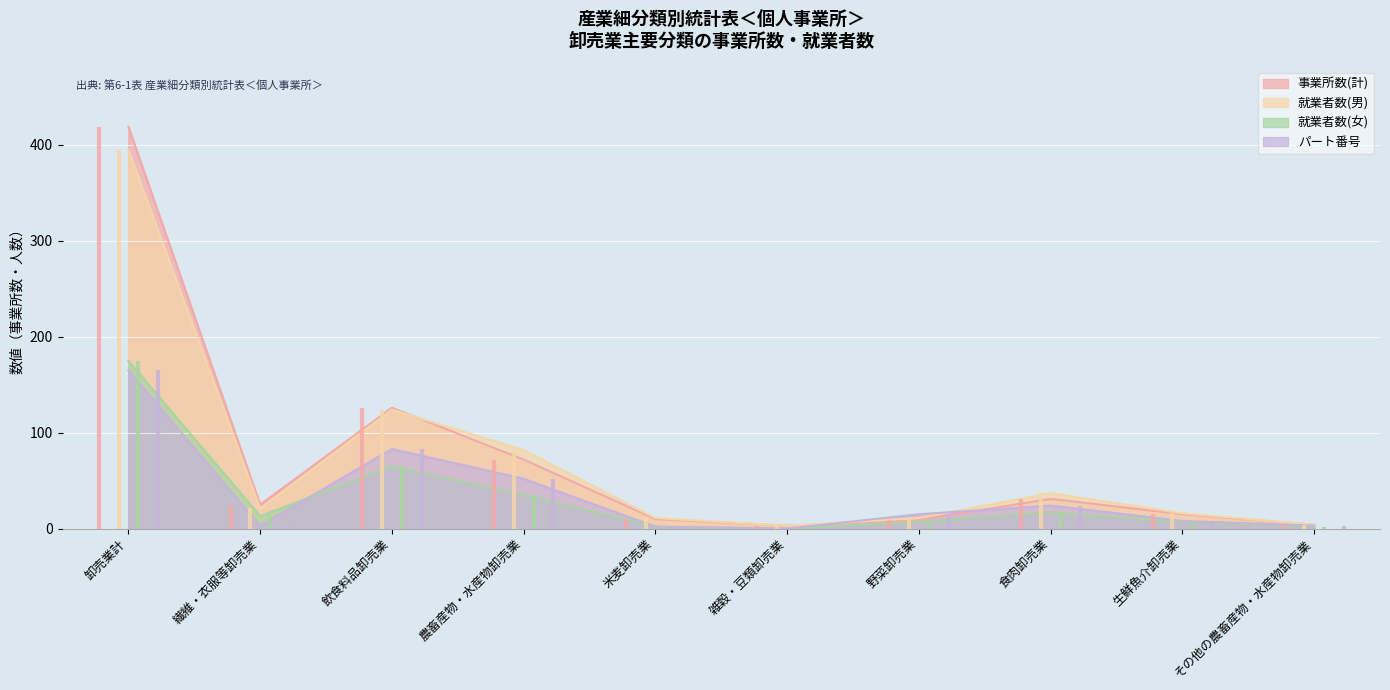

Between which two adjacent categories do パート番号 and 事業所数(計) first intersect?

雑穀・豆類卸売業 and 野菜卸売業